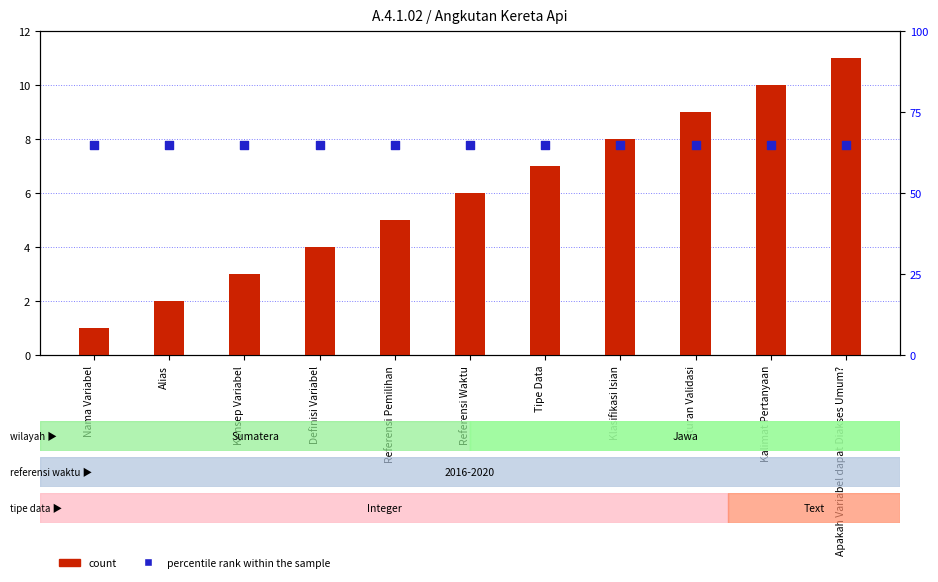

At how many categories does at least one series exceed 47?

11